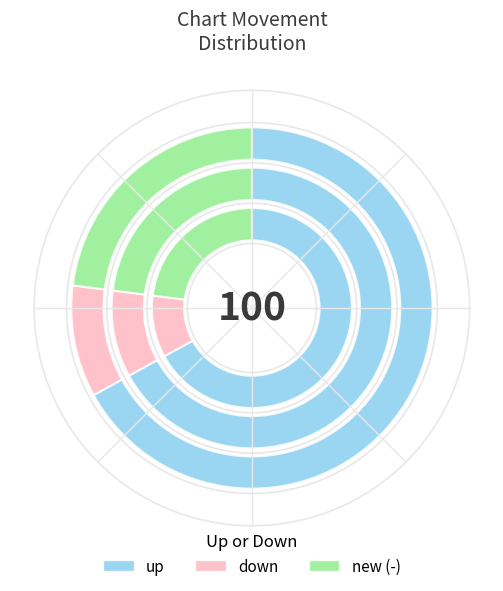

Is it true that new is 38% of the pie?

False